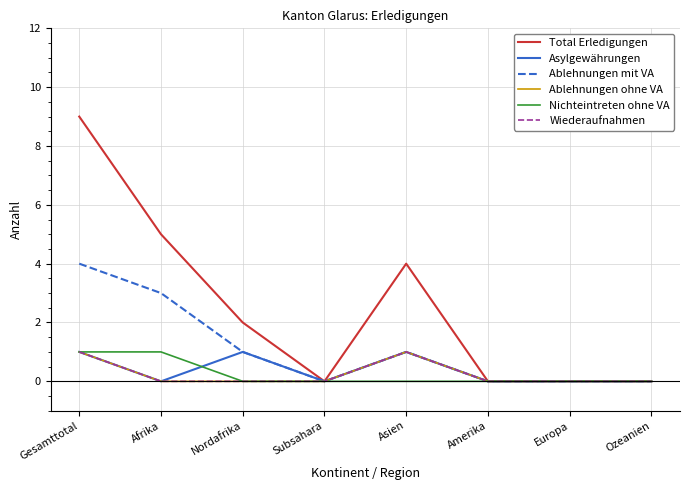

Does the chart display data point markers on the line(s)?

No